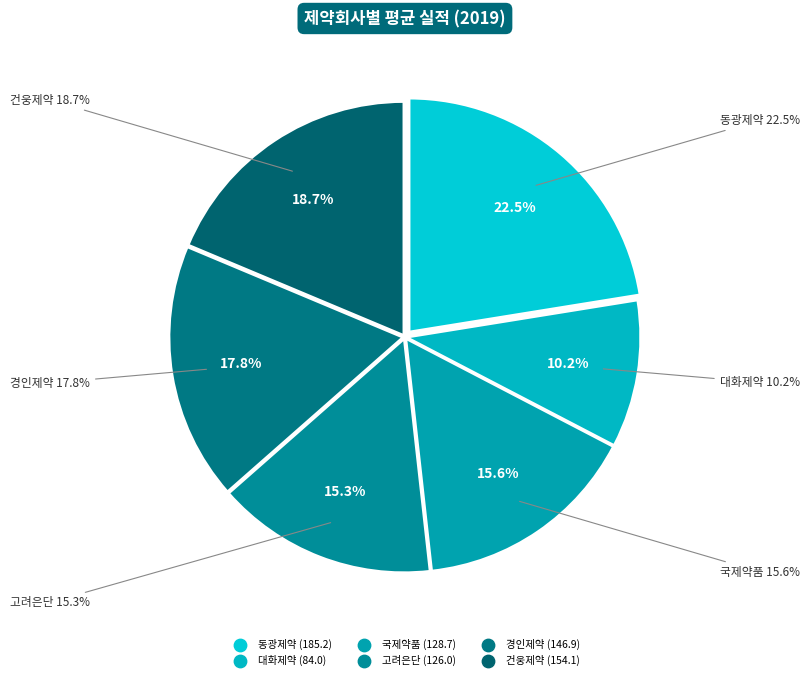

To the nearest percent, what is the difference between the largest and smallest slice percentages?

12%